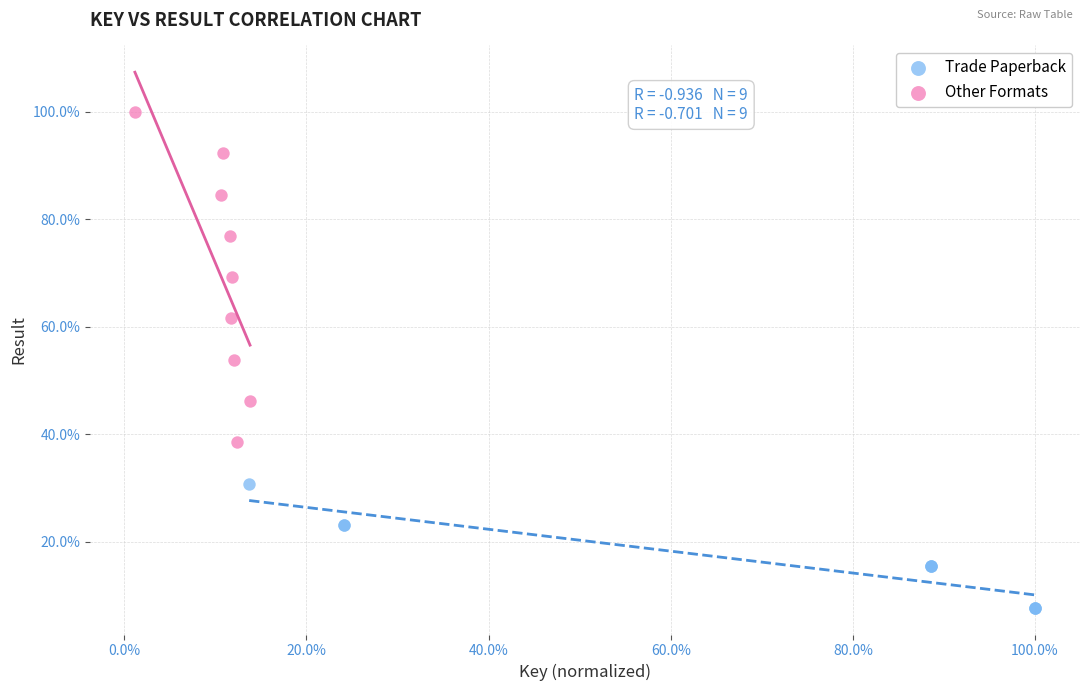

Which series contains the highest Y value?

Other Formats